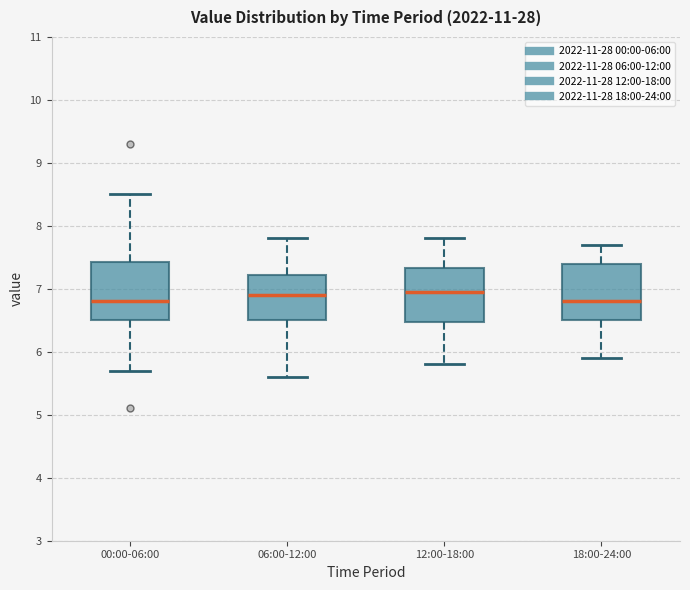

Reading left to right, read every box against the y-axis: the position of its median line, the range the box covers, and the ends of its whiskers. The values are not printed on the chart, so give them approximately, as read against the axis.

00:00-06:00: median 6.8, box 6.5 to 7.4, whiskers 5.7 to 8.5
06:00-12:00: median 6.9, box 6.5 to 7.2, whiskers 5.6 to 7.8
12:00-18:00: median 7.0, box 6.5 to 7.3, whiskers 5.8 to 7.8
18:00-24:00: median 6.8, box 6.5 to 7.4, whiskers 5.9 to 7.7